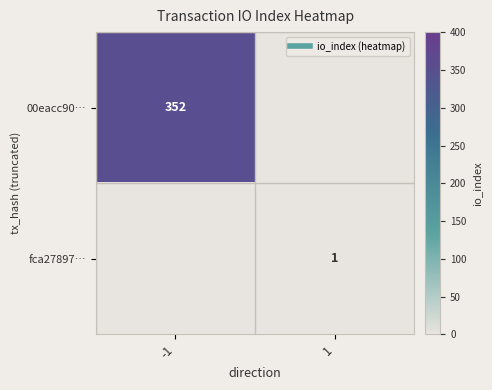

How many categories are shown in the chart?

2